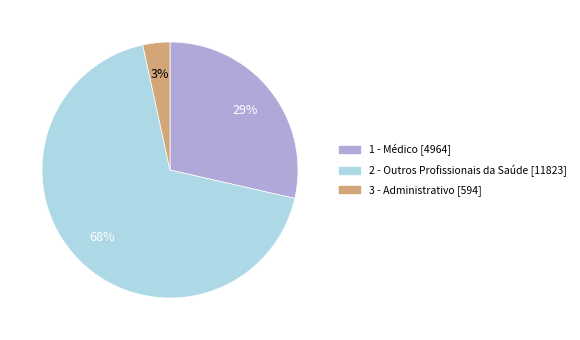

Rank the categories by value from lowest to highest.

3 - Administrativo, 1 - Médico, 2 - Outros Profissionais da Saúde